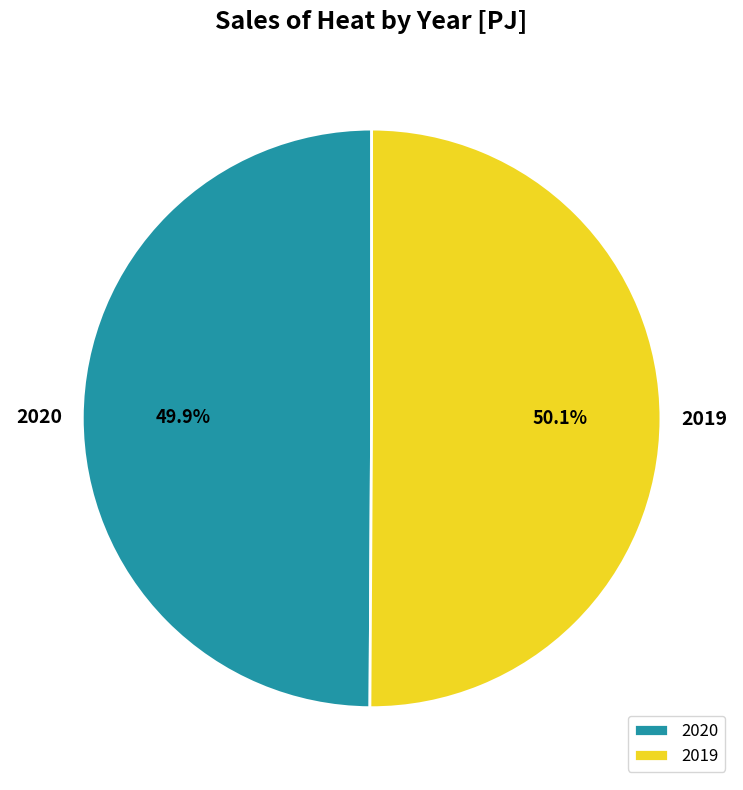

True or false: 2020 accounts for 50% of the total.

True